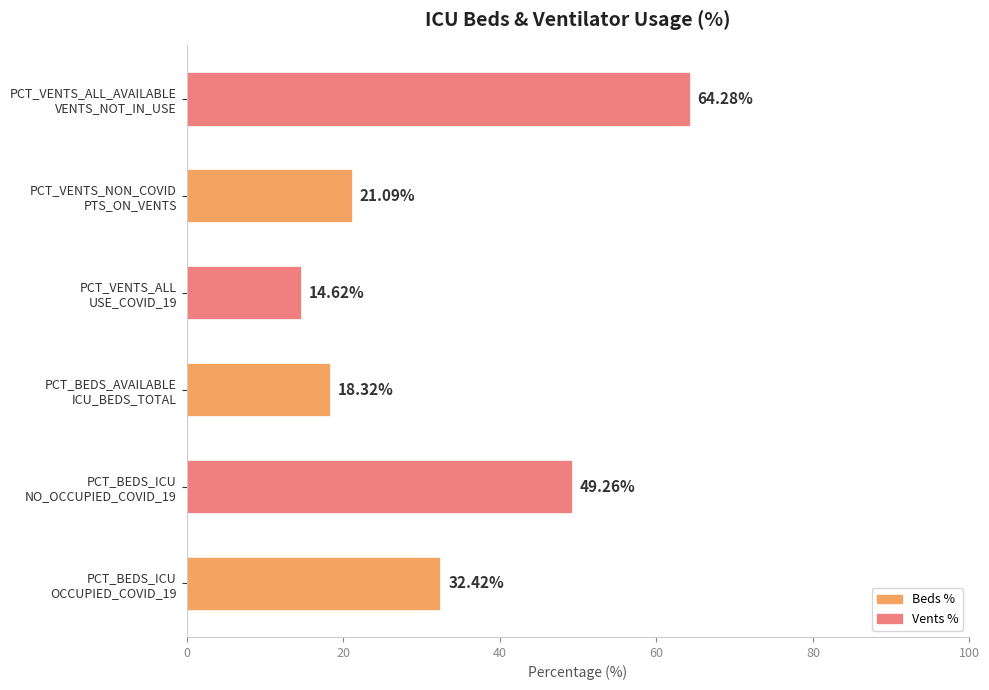

What is the difference between the maximum and minimum values?

49.7